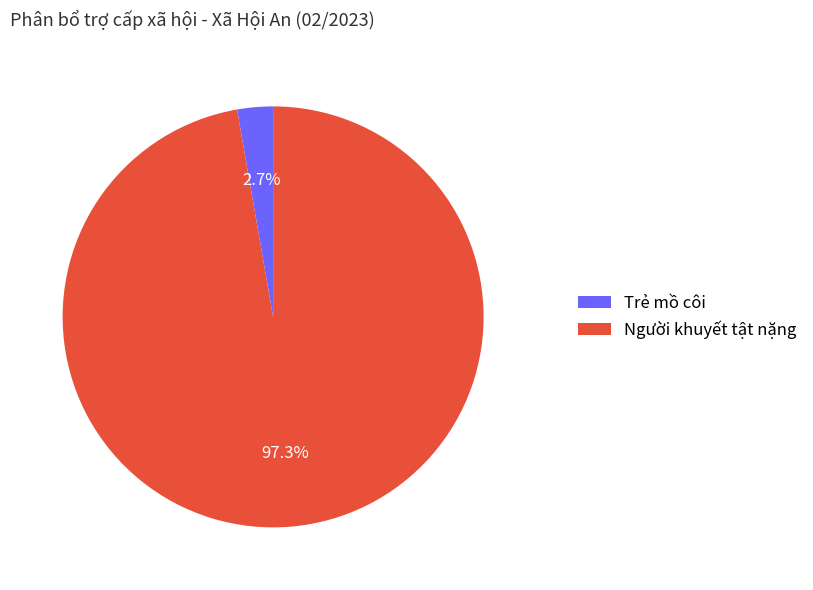

What percentage is the Trẻ mồ côi slice, to the nearest percent?

3%